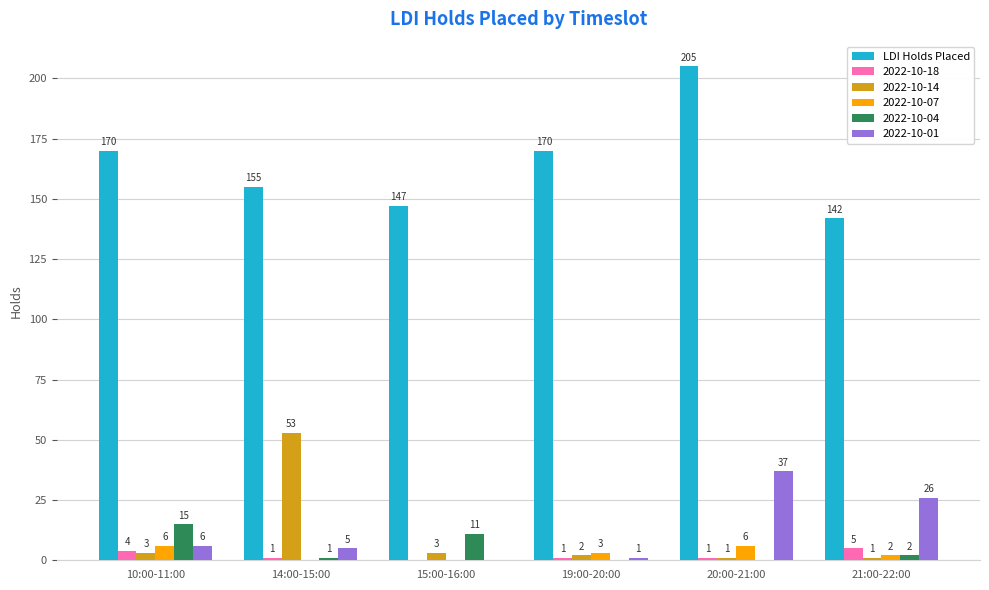

What is the sum of the 2022-10-18 values at 14:00-15:00 and 21:00-22:00?

6